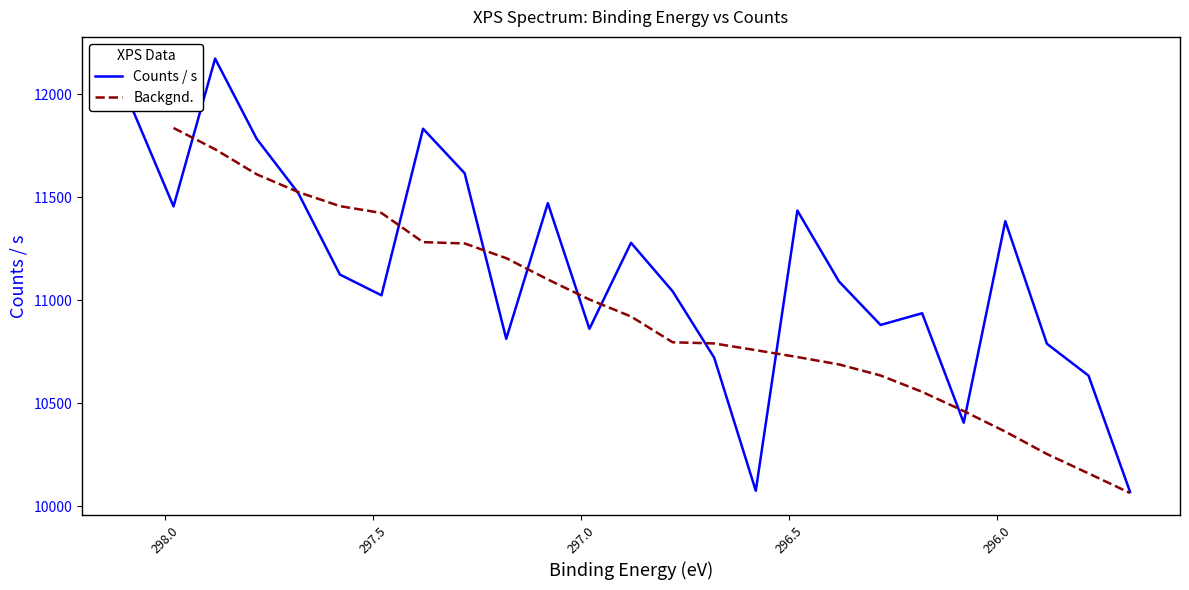

What is the approximate value at 297.58?

11125.3